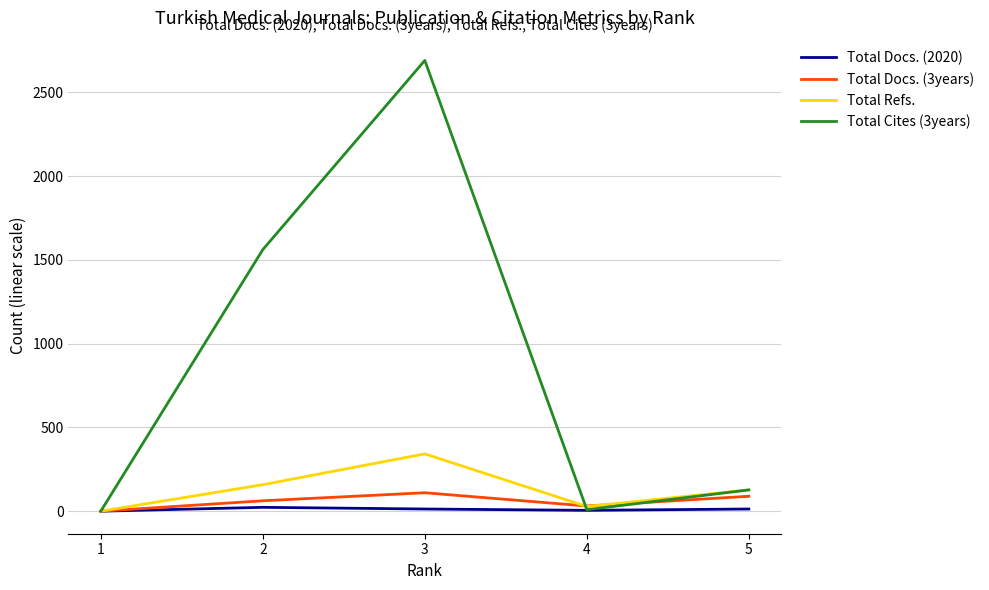

At which category is the sum across all series the highest?

3